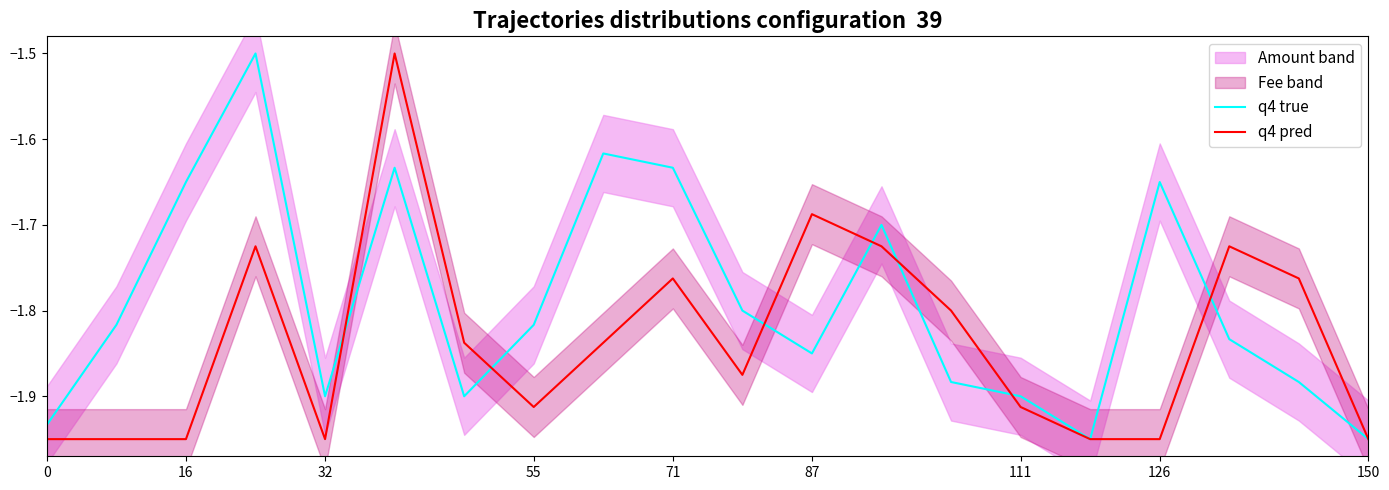

Which series ends up on top after the final intersection of q4 true and q4 pred?

q4 pred